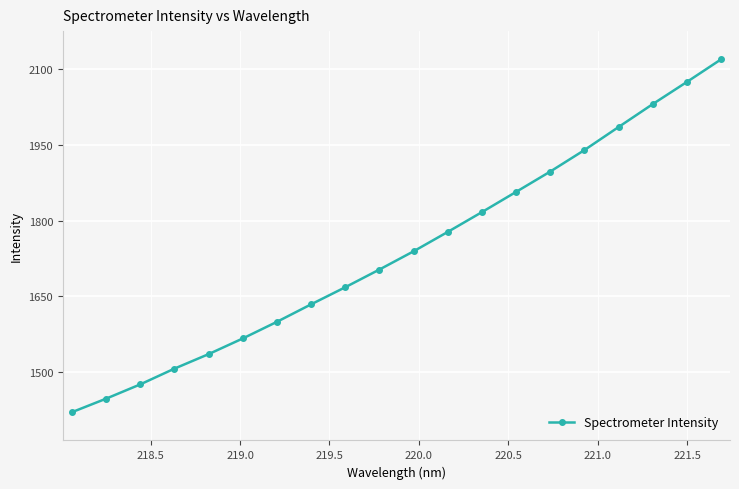

What is the sum of all values?

34788.7